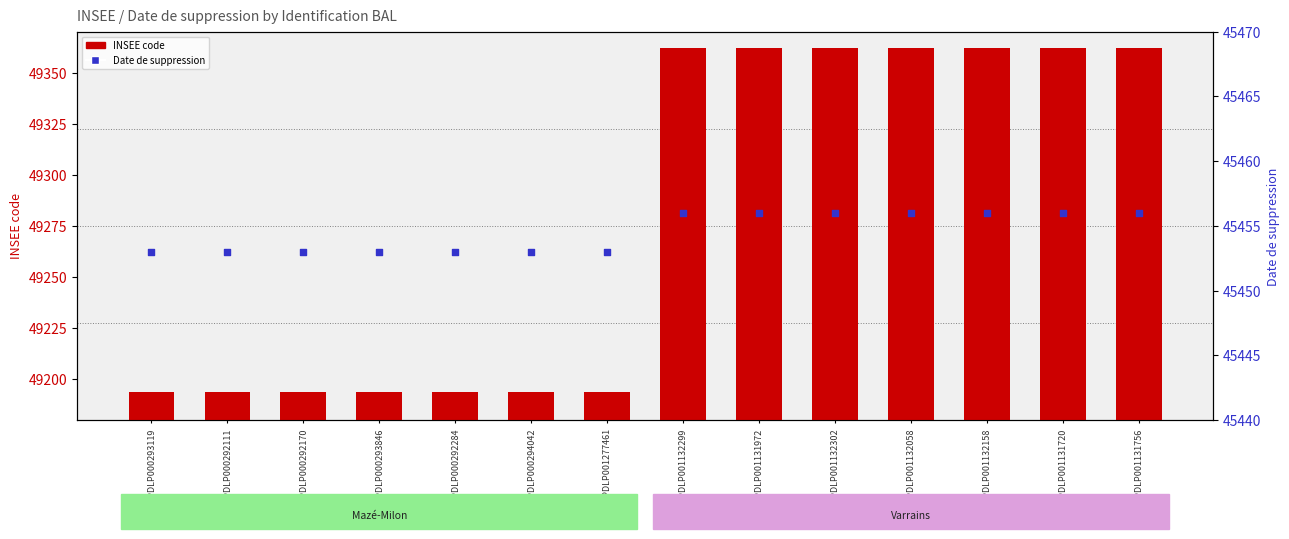

What is the total value across all series at BALPDLP001277461?

94647